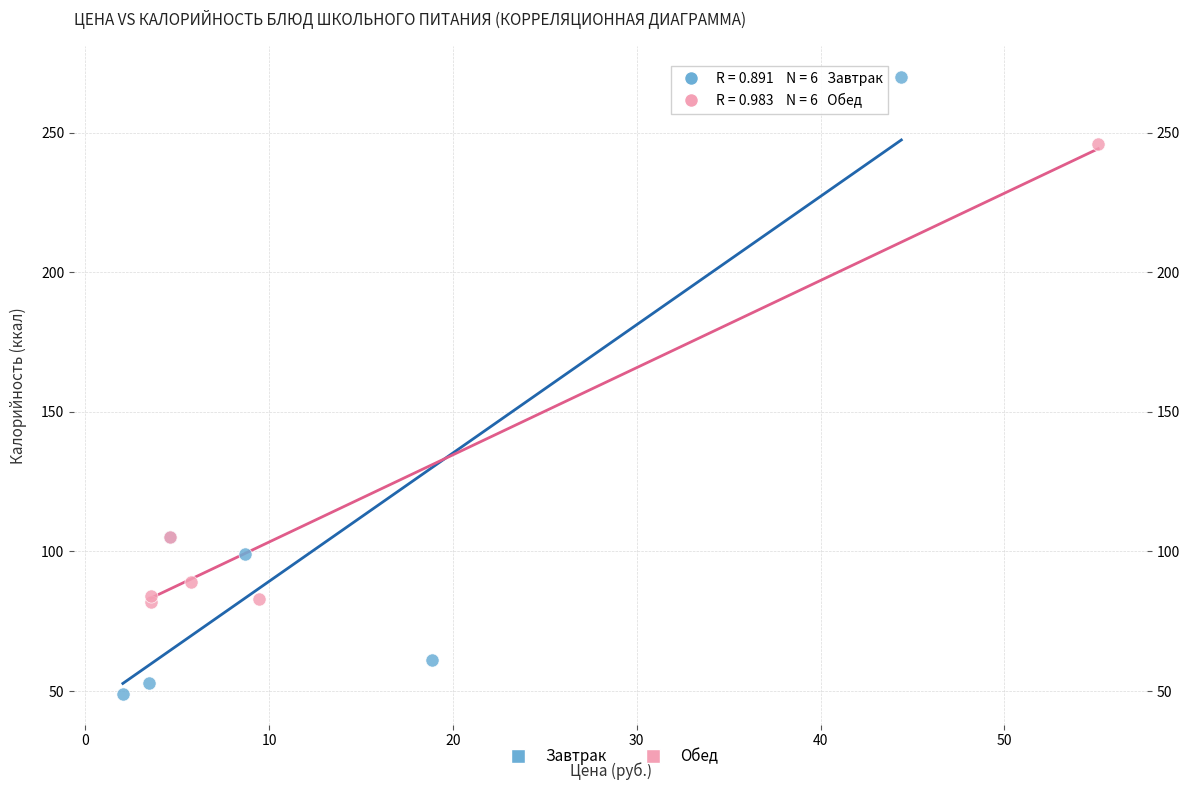

Which series reaches the maximum Y coordinate?

Завтрак